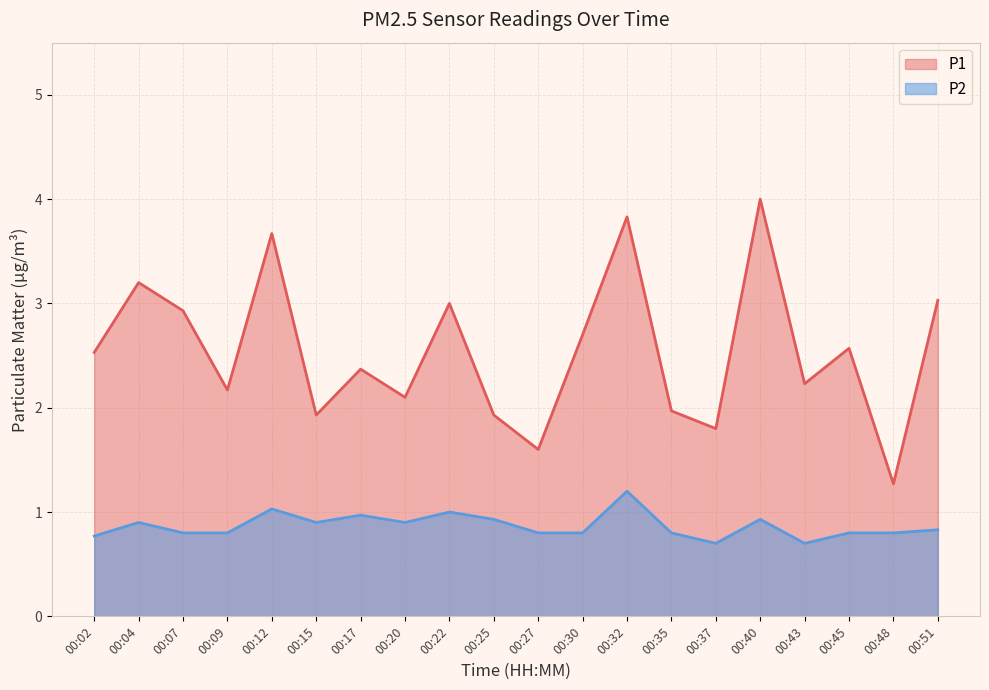

What are all the series names shown in the legend?

P1, P2